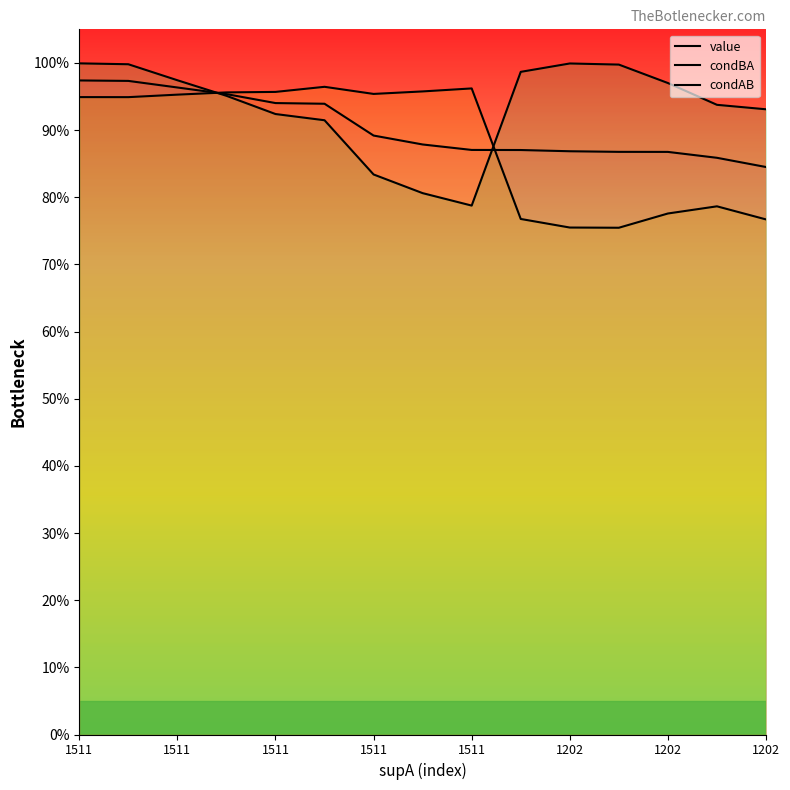

What is the value of the condAB point at the 11th from the left?

1.0